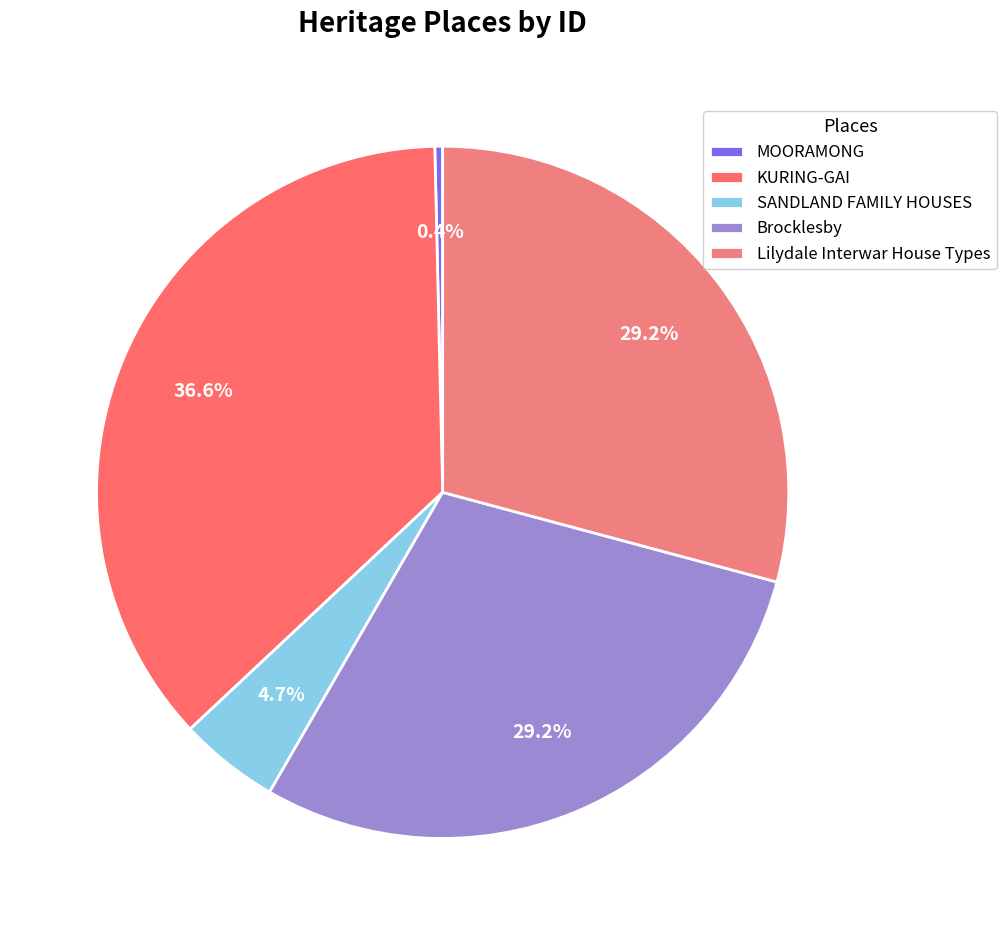

How many slices are in this pie chart?

5